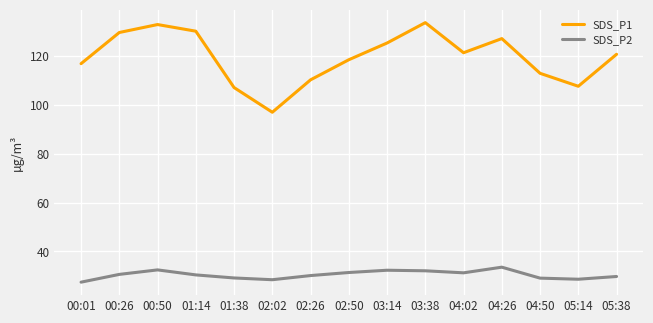

Which category has the lowest value across all series?

00:01